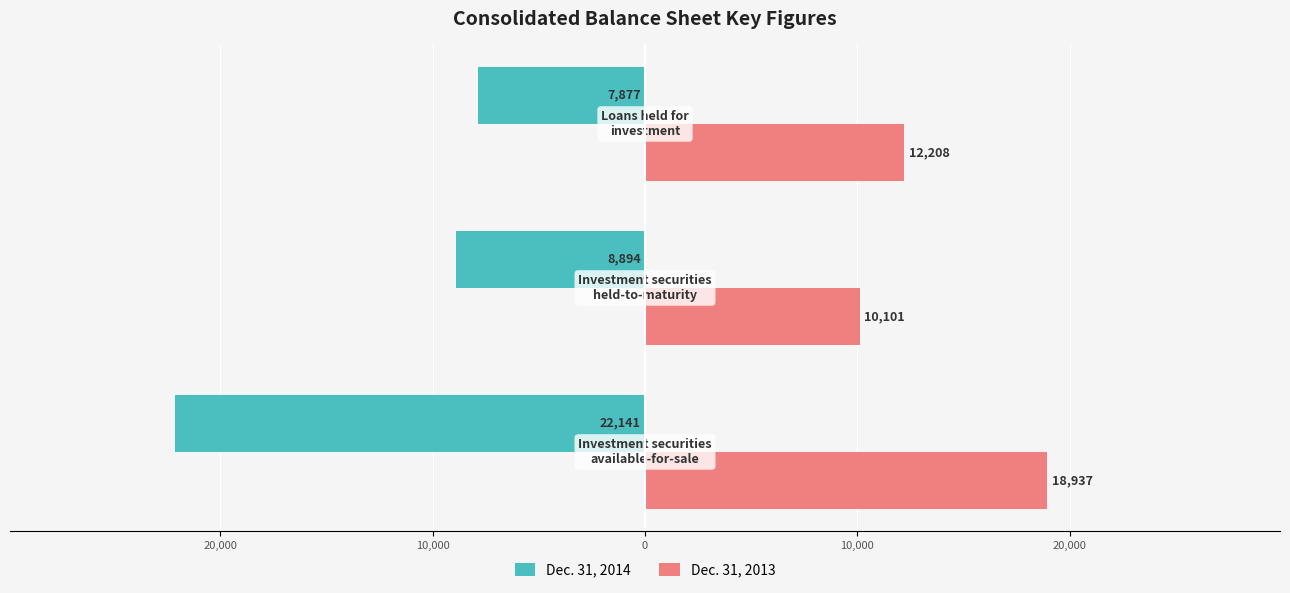

What are all the series names shown in the legend?

Dec. 31, 2014, Dec. 31, 2013